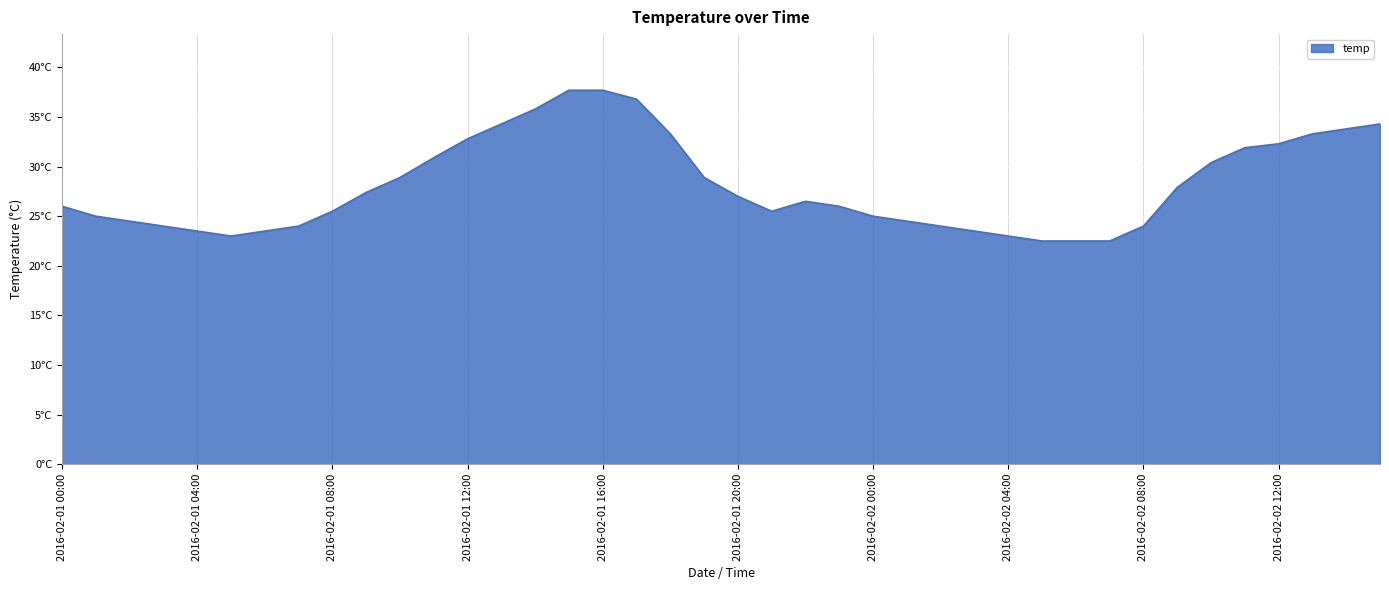

Does the chart have visible grid lines?

Yes